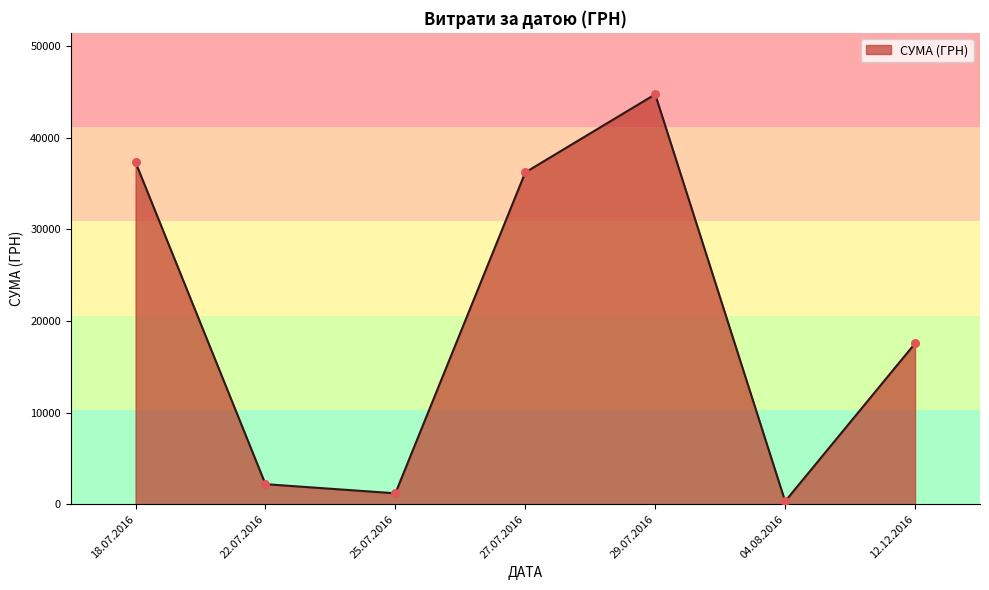

What is the change in value from 22.07.2016 to 27.07.2016?

+34024.1